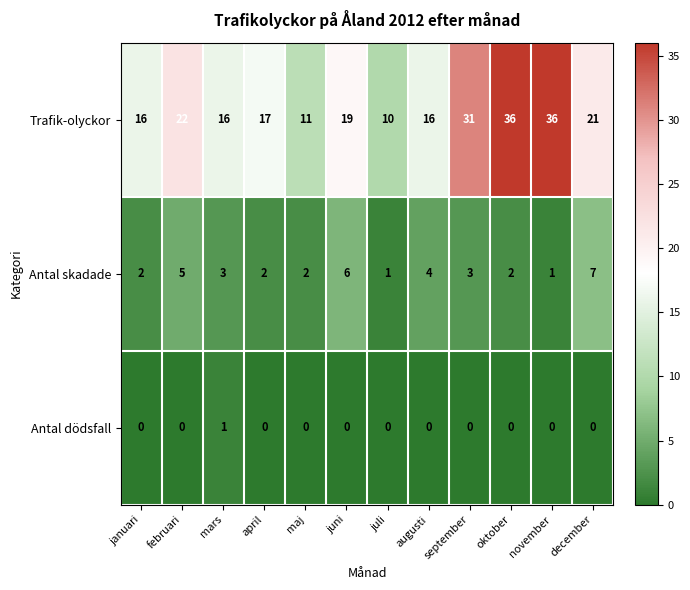

The Antal skadade series shows 2 at november. True or false?

False